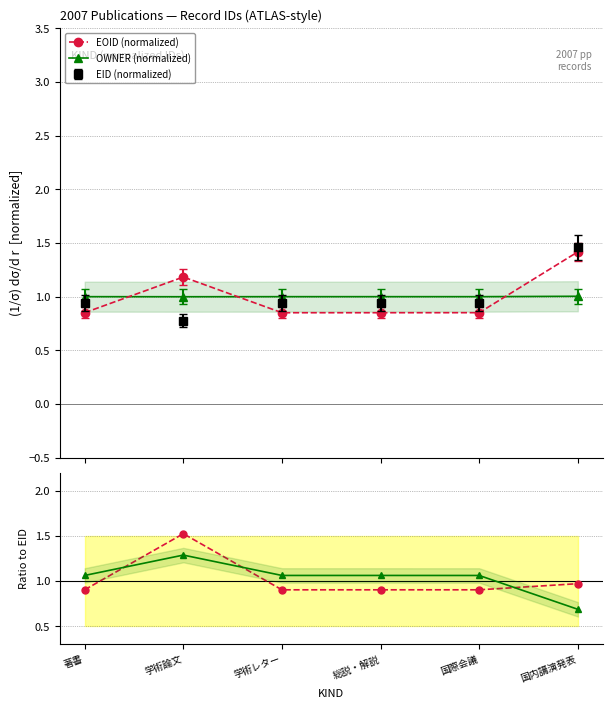

How many times do OWNER (normalized) and EOID (normalized) cross each other?

3